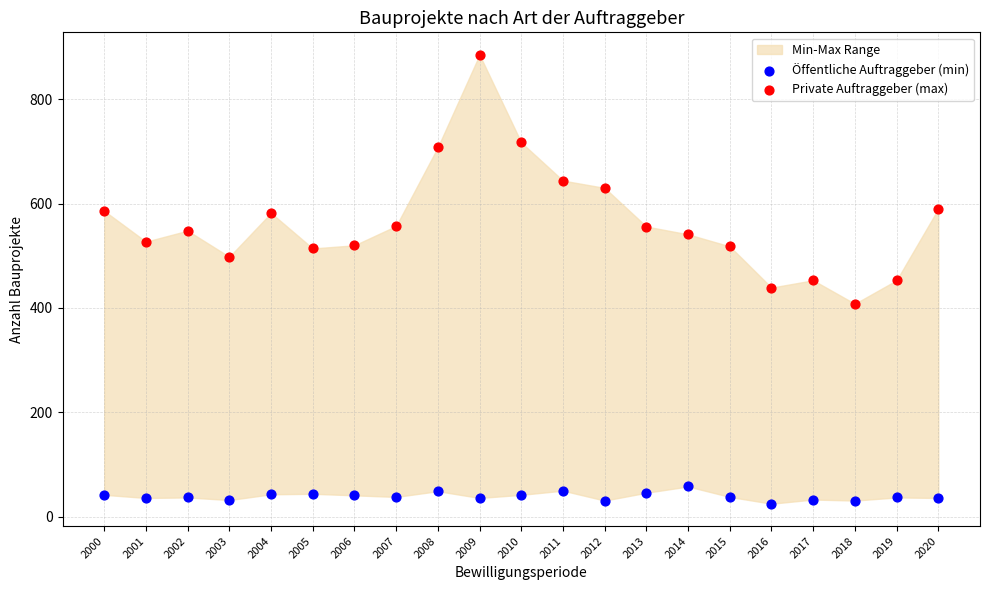

Which series reaches the minimum Y coordinate?

Öffentliche Auftraggeber (min)